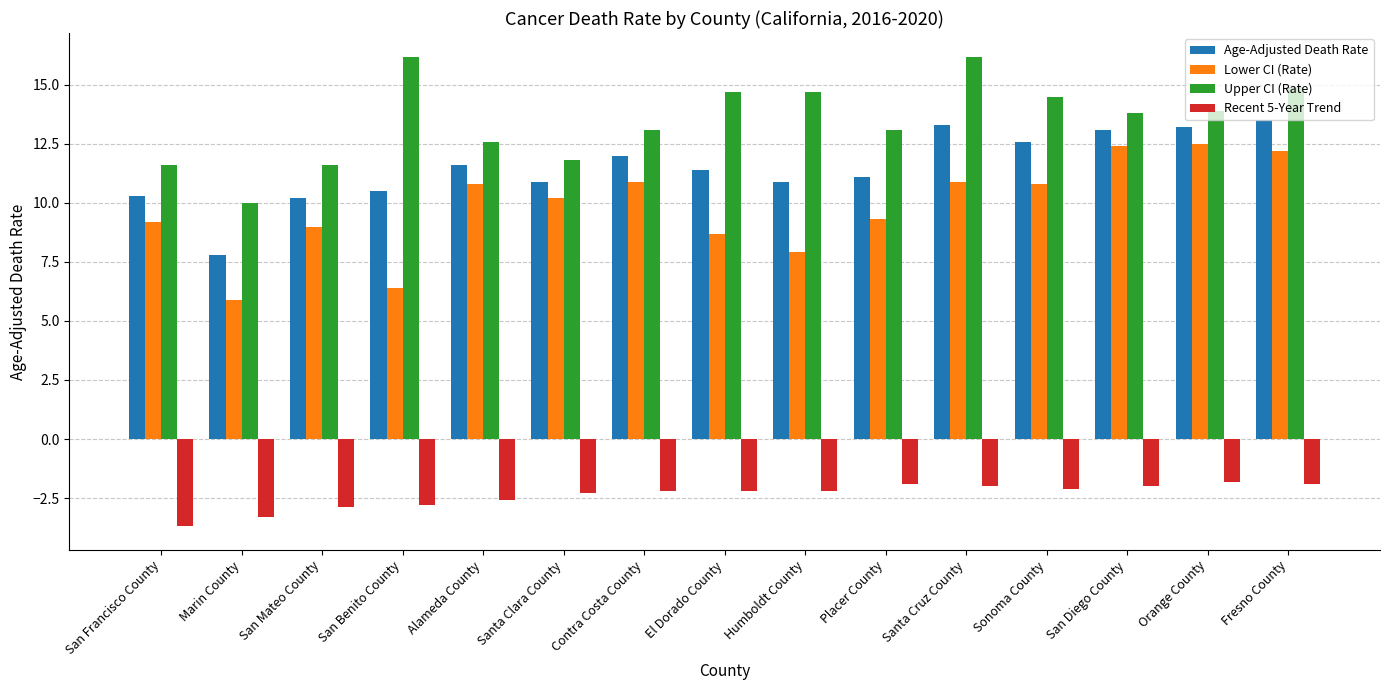

Read the Age-Adjusted Death Rate value at Fresno County.

13.5